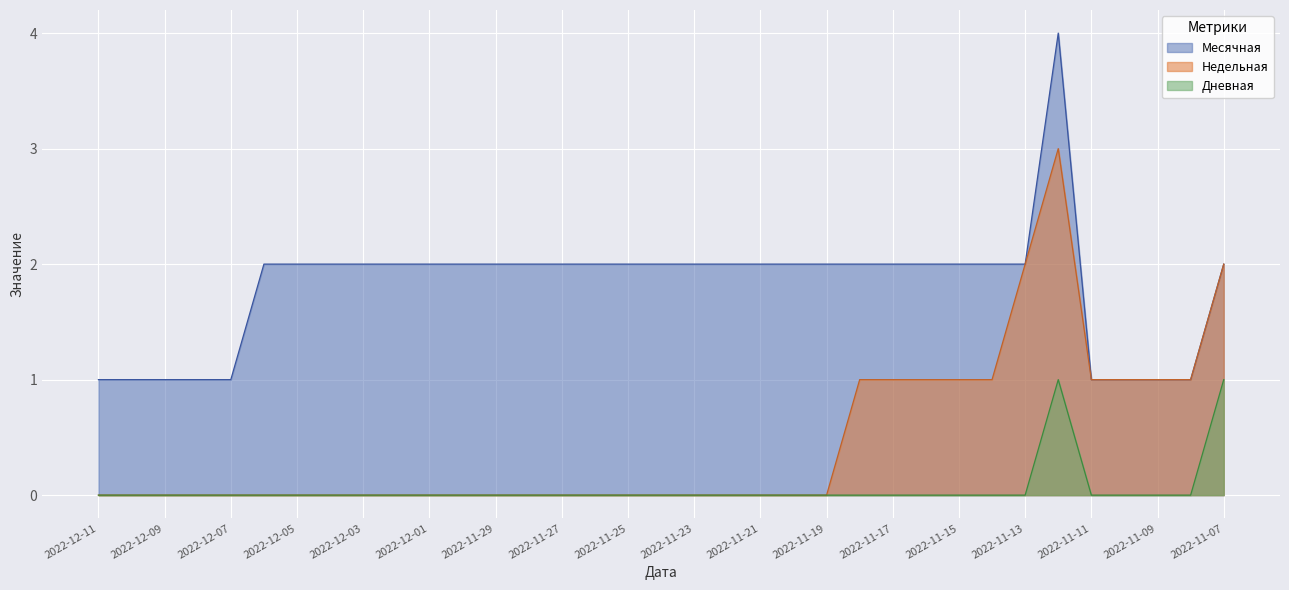

Count the number of data series in this chart.

3